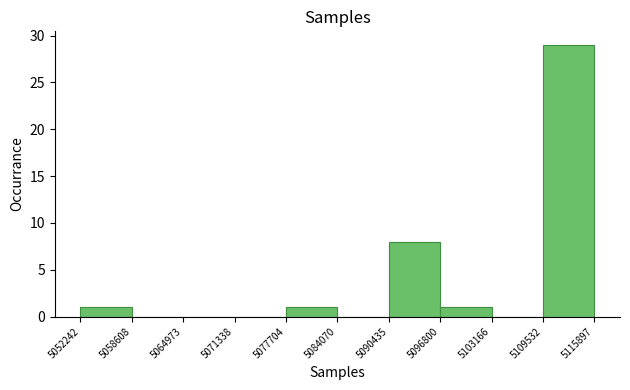

How tall is the bar that spans 5052242 to 5058608 on the x-axis? The values are not printed on the chart, so give them approximately, as read against the axis.

1